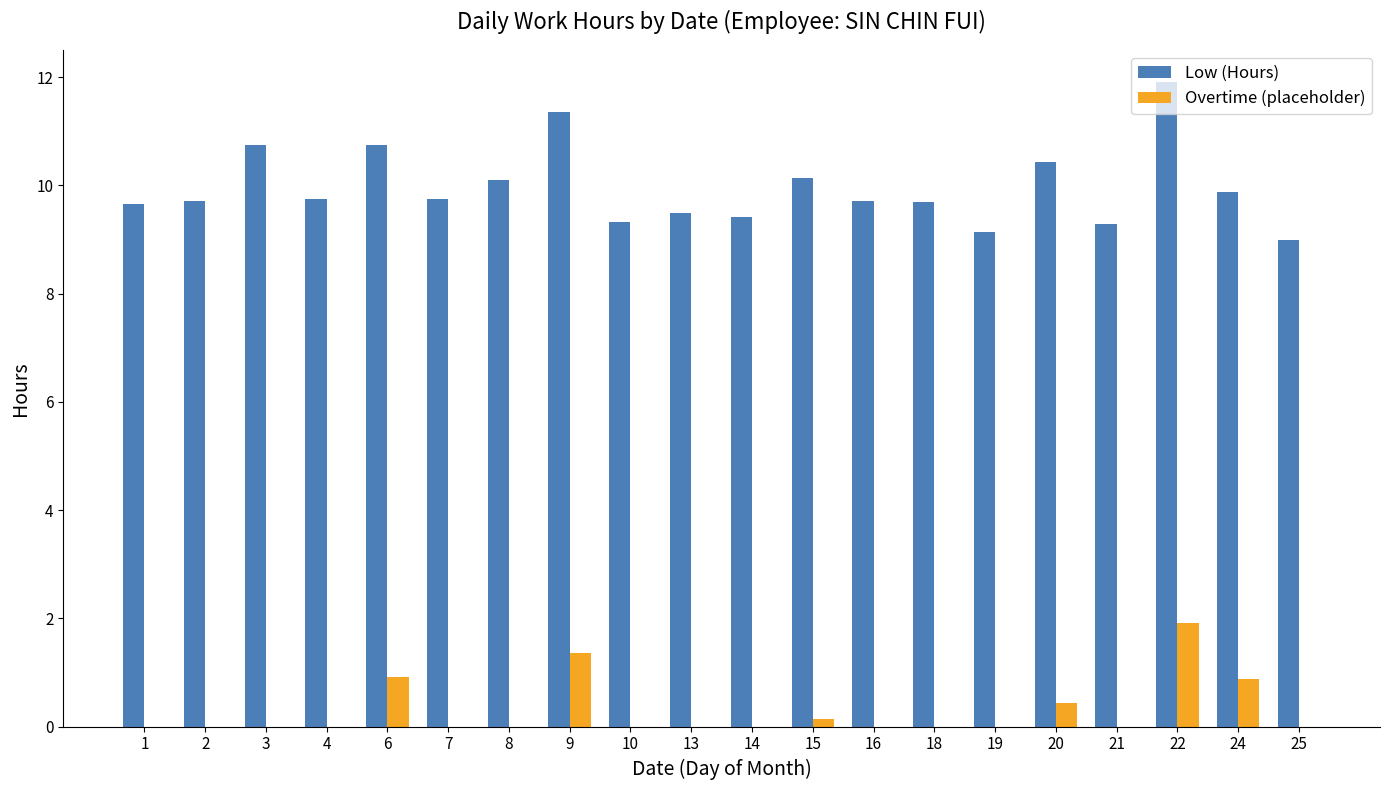

Are the bars grouped side by side (vs. stacked)?

Yes